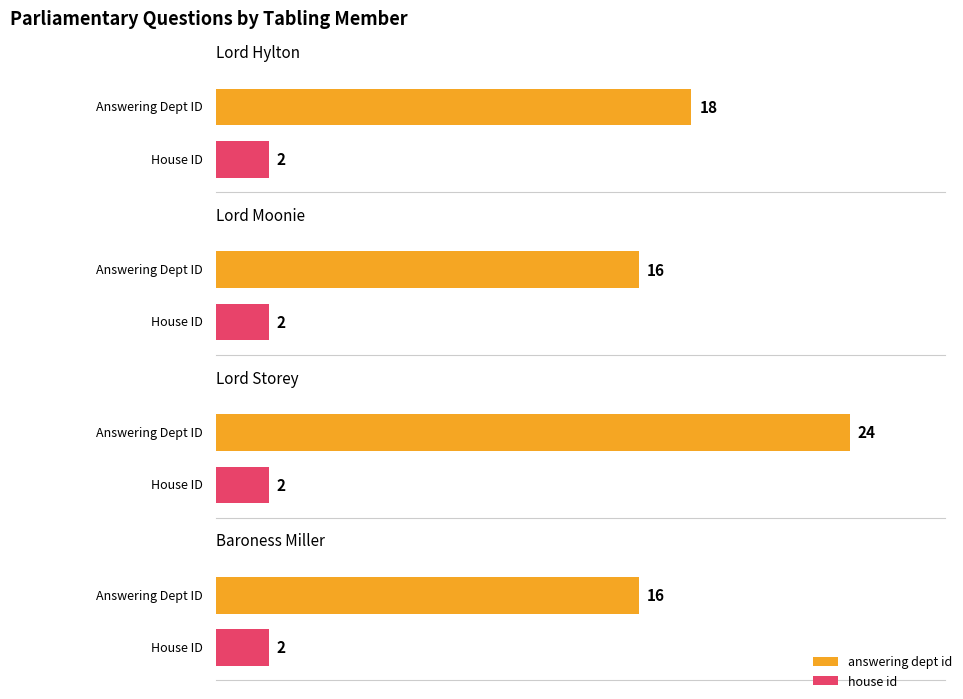

At which label does house id reach its minimum?

Lord Hylton